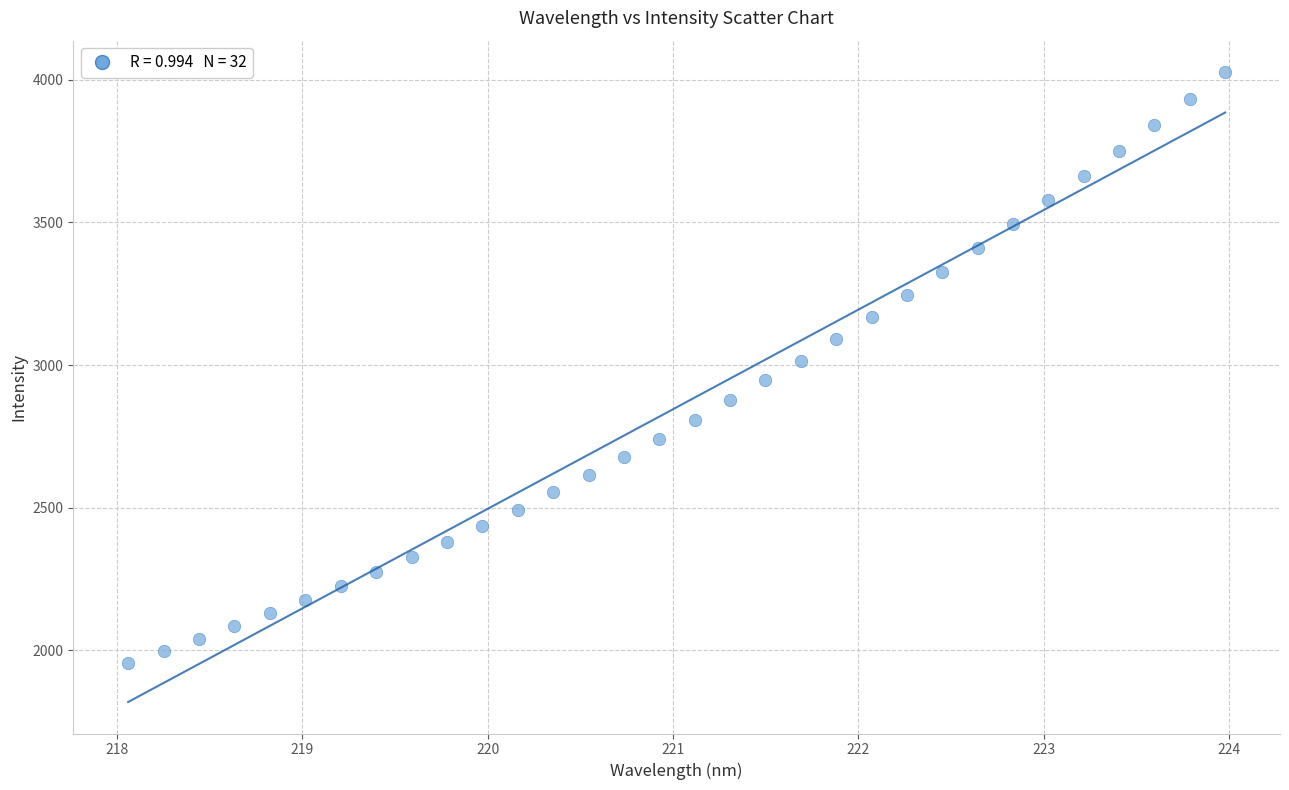

What is the range of Y values (max minus min)?

2070.1